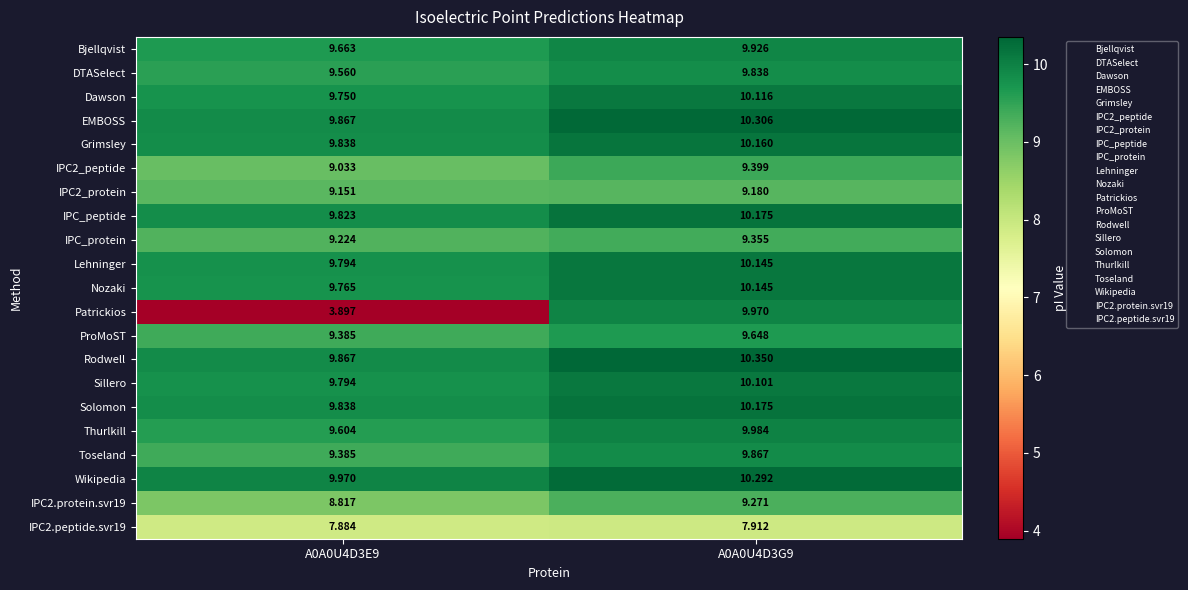

At which category is the sum across all series the highest?

A0A0U4D3G9